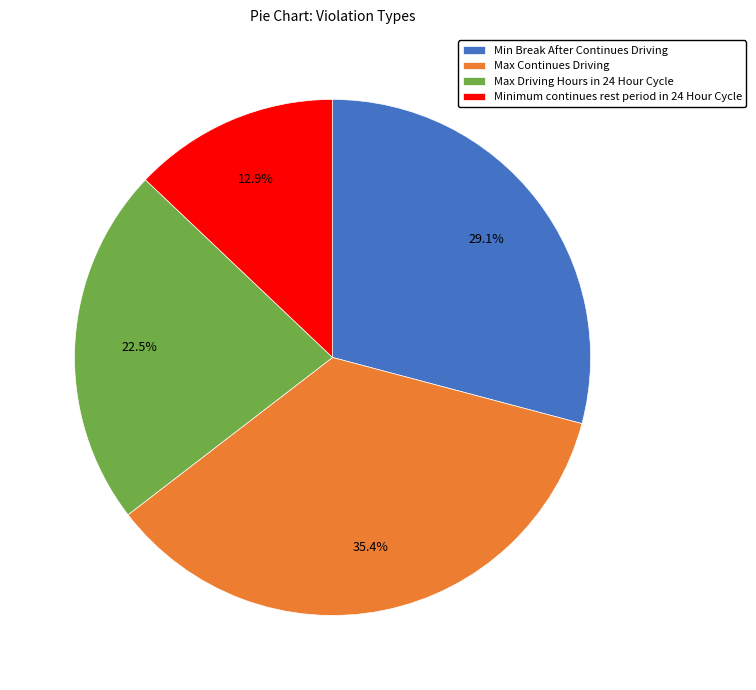

Which category has the biggest portion of the pie?

Max Continues Driving